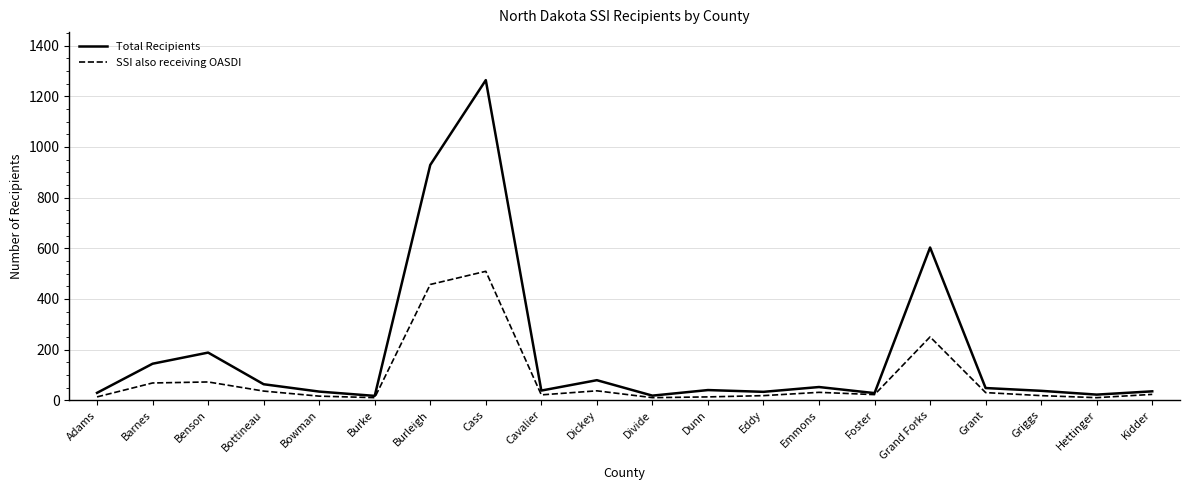

The value of Total Recipients at Benson is 188. True or false?

True